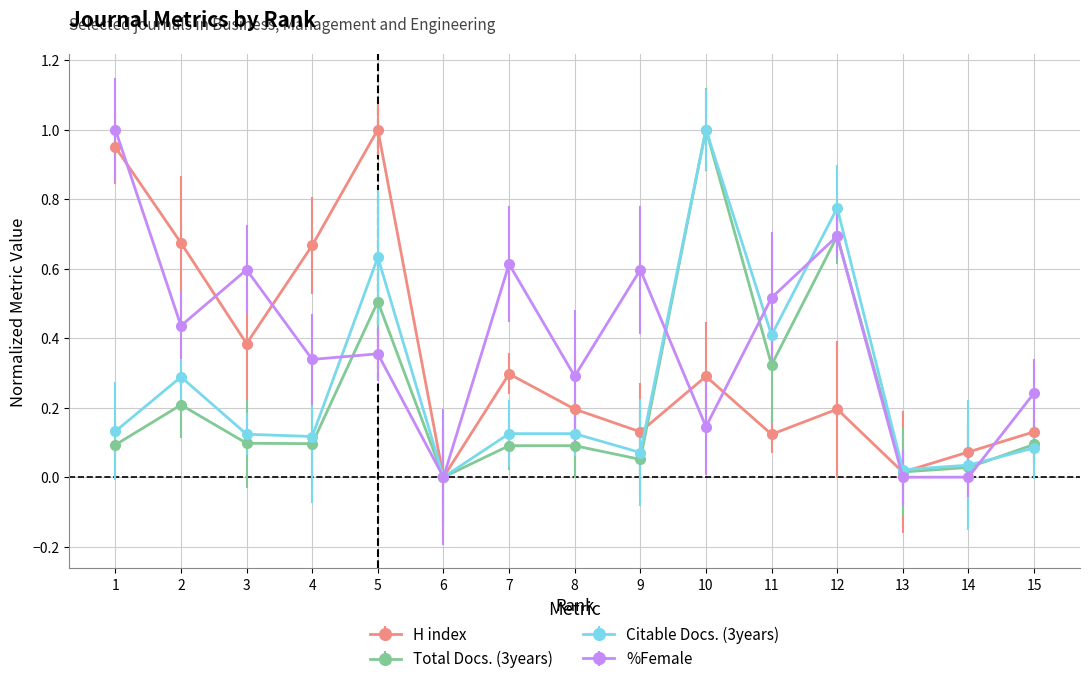

Does the chart display data point markers on the line(s)?

Yes